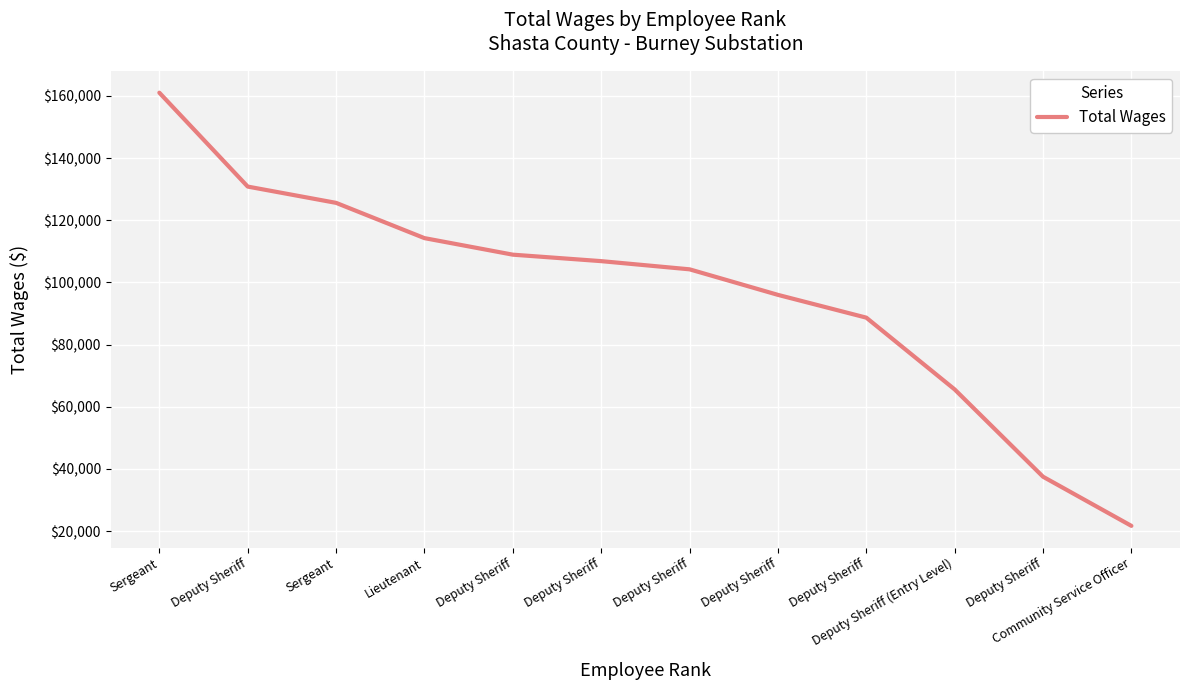

What is the change in value from Deputy Sheriff to Deputy Sheriff?

-2081